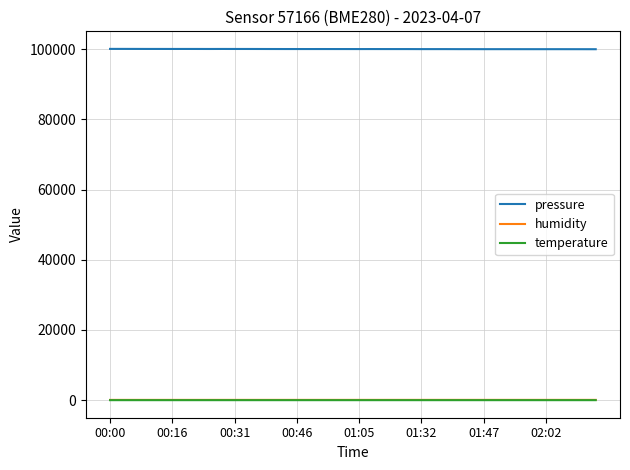

Which series has the largest total across all categories?

pressure